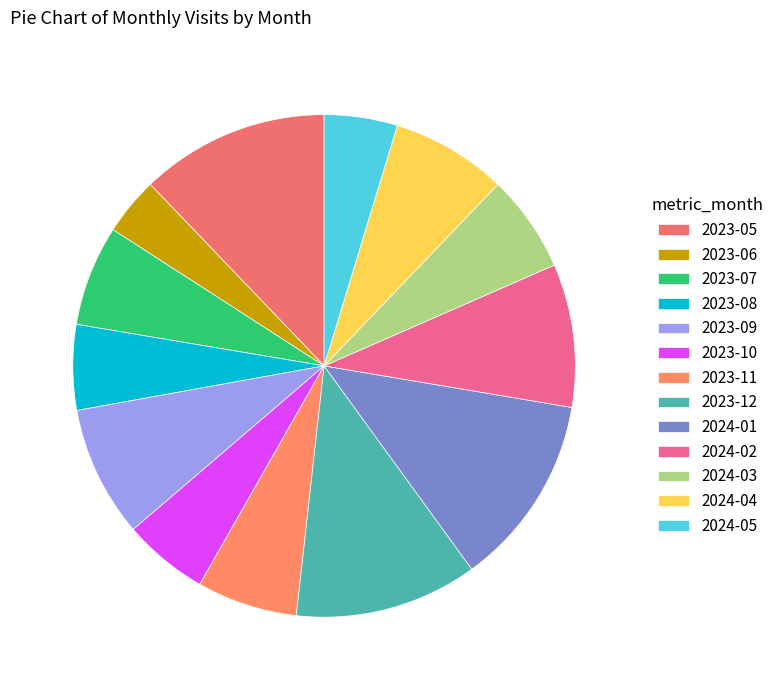

How many slices are in this pie chart?

13